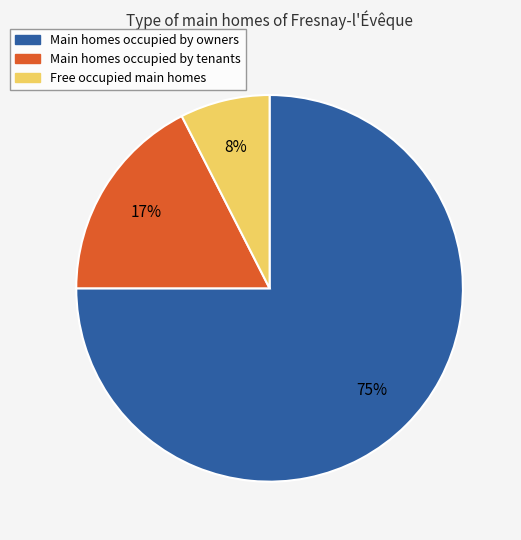

Count the number of slices in the pie.

3